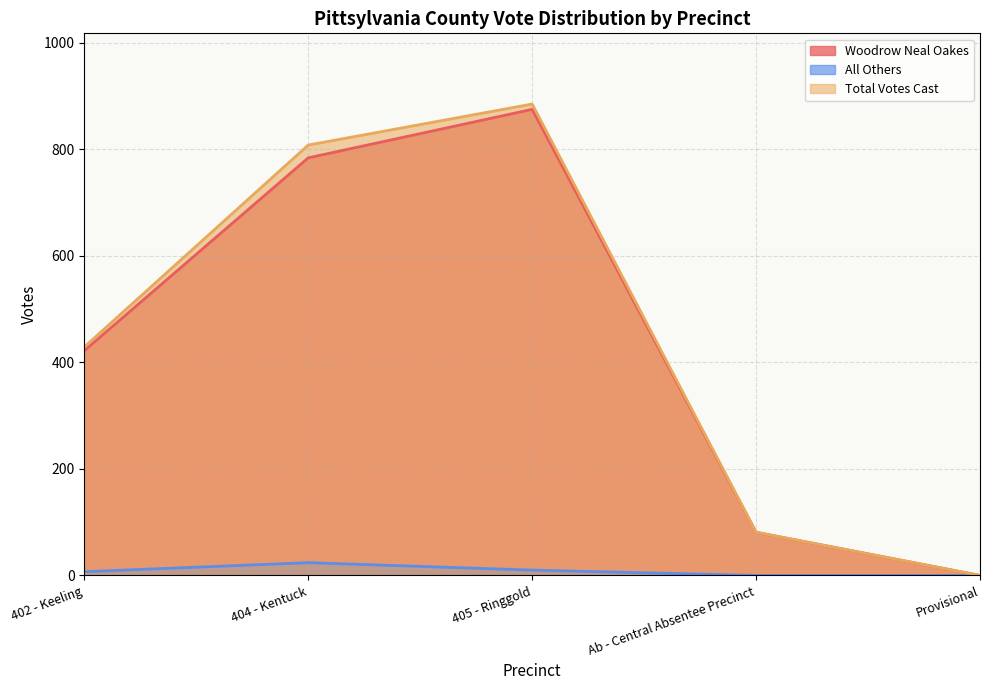

What is the maximum value for All Others?

24